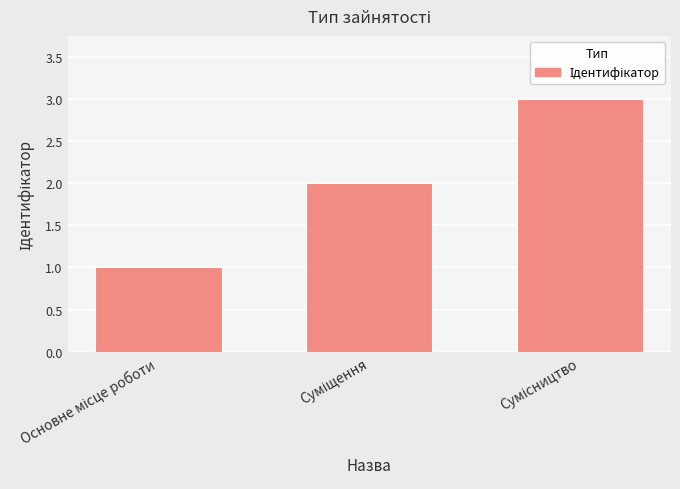

What is the greatest value displayed?

3